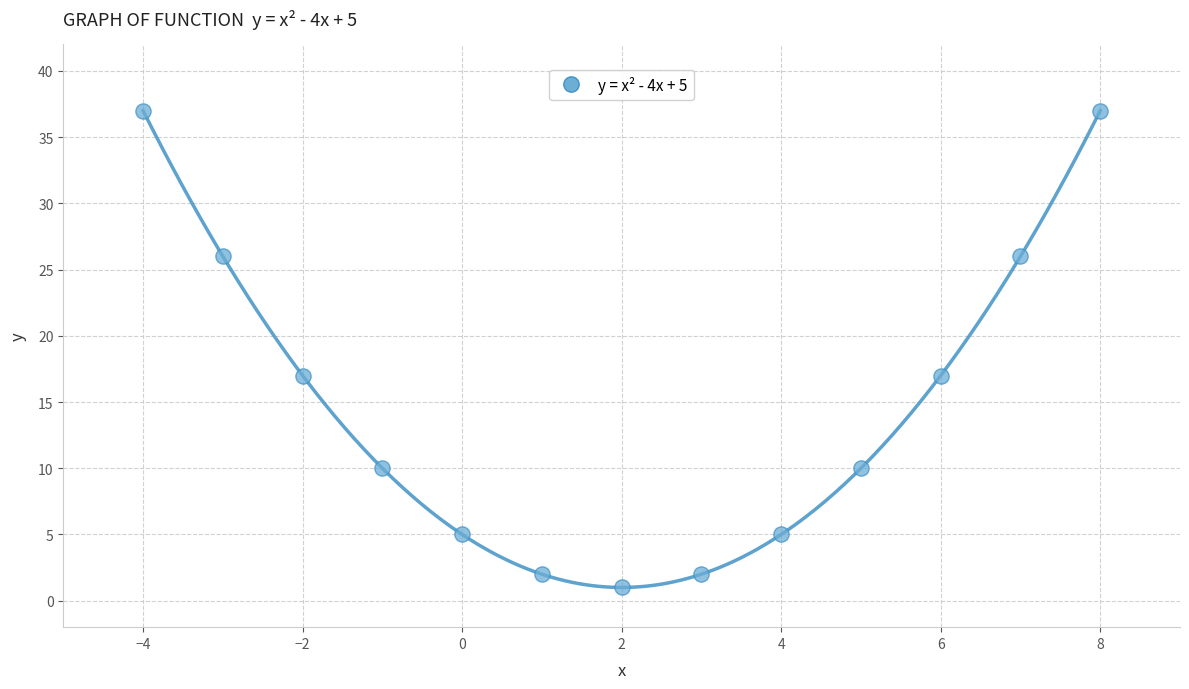

What is the range of X values (max minus min)?

12